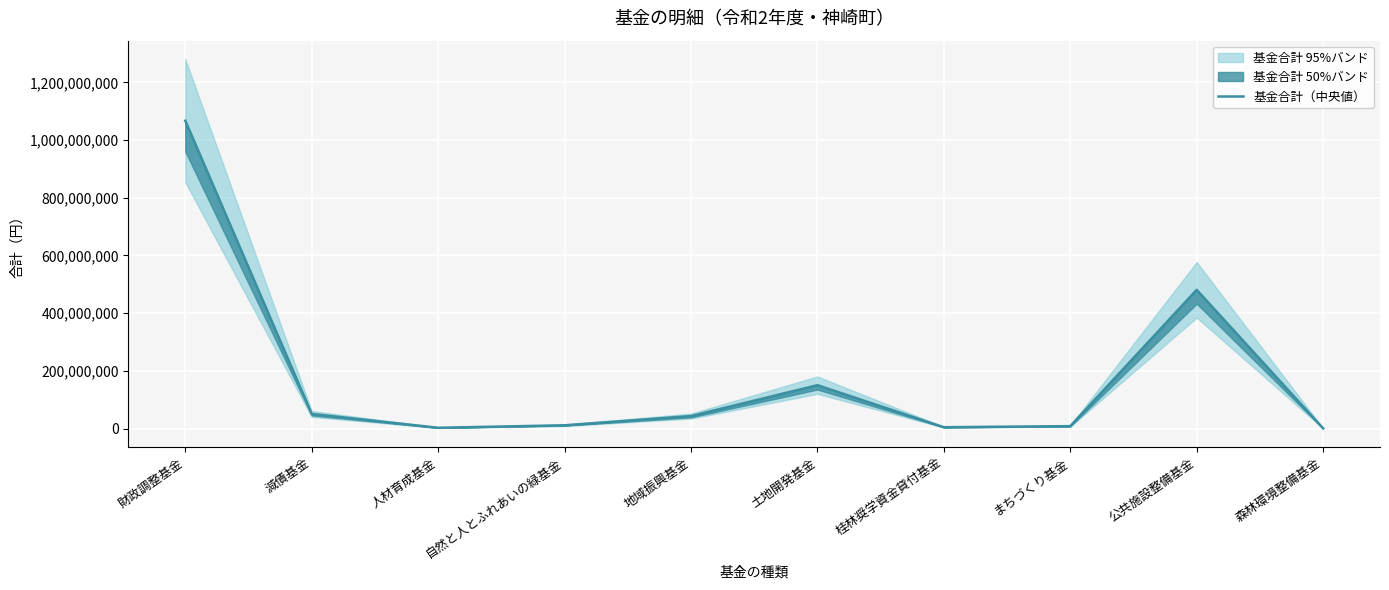

What is the difference between the maximum and second lowest values?

1064155324